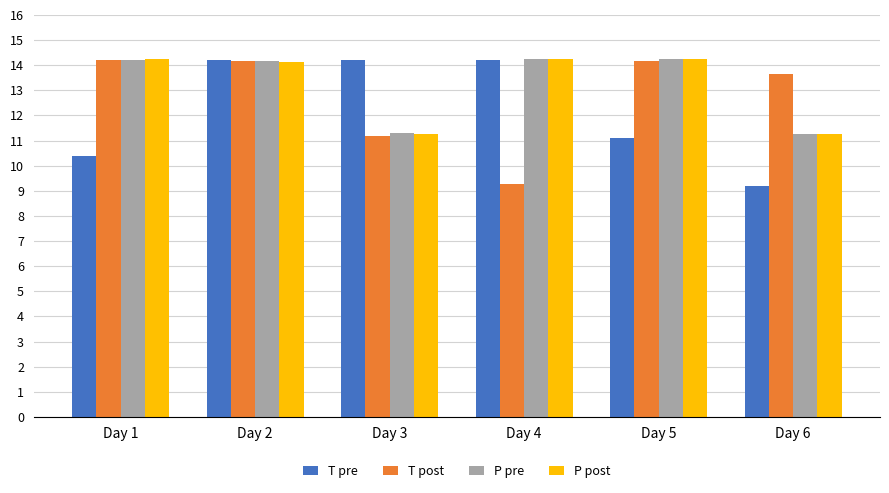

The value of P pre at Day 5 is 19.3. True or false?

False